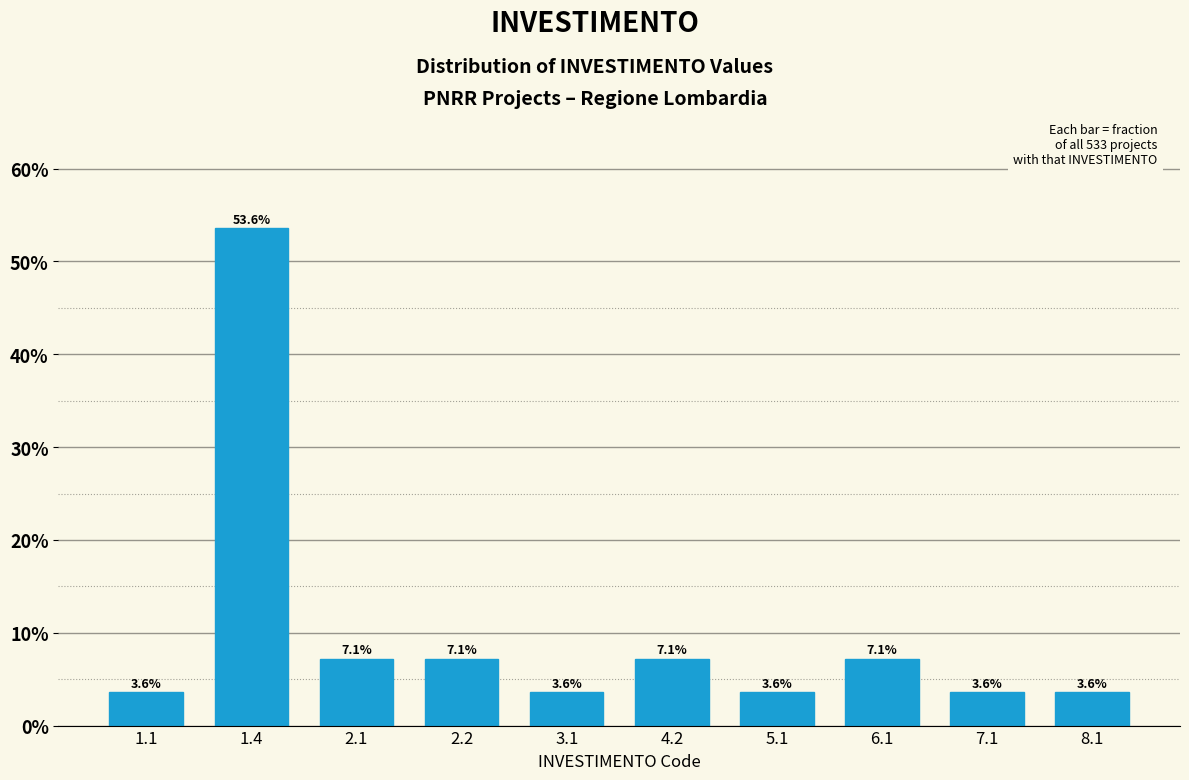

Are the bars horizontal?

No